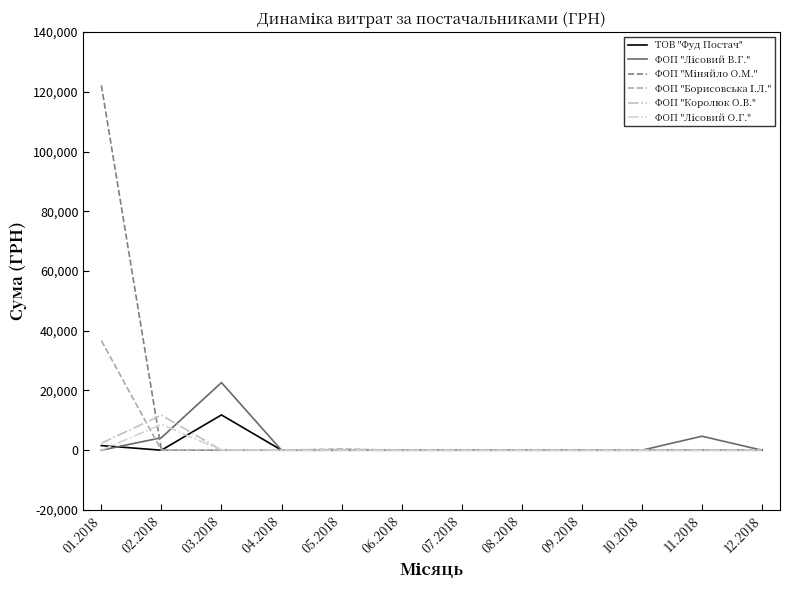

At which category does the chart reach its minimum across all series?

02.2018